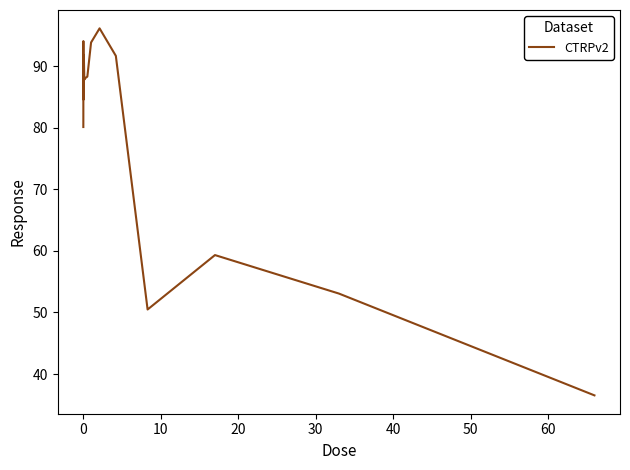

How many lines are shown in the chart?

1